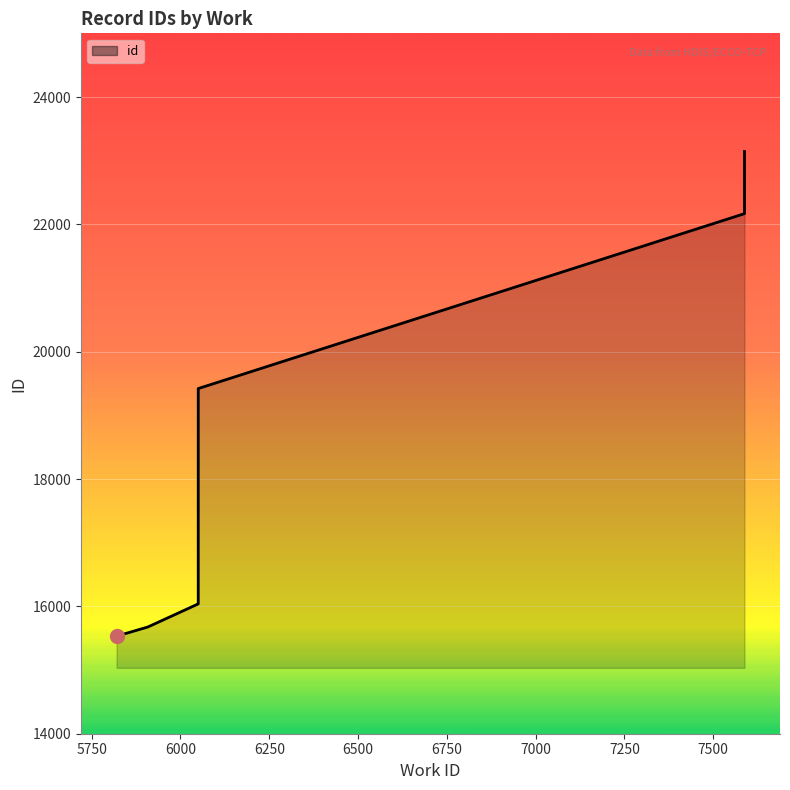

True or false: the data shows 12030 at 7588.

False